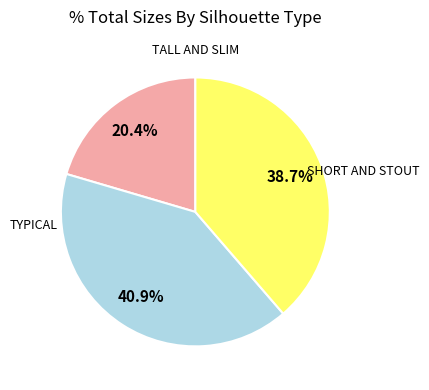

Does SHORT AND STOUT account for over 50% of the chart?

No